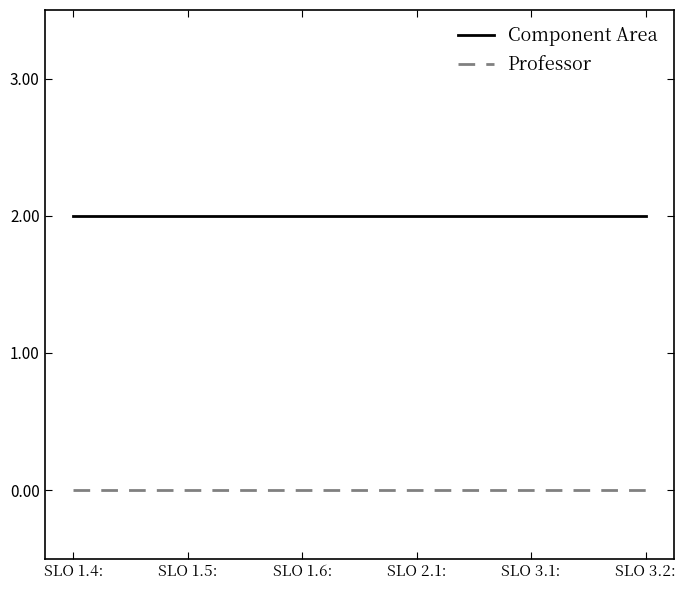

Is it true that Professor equals 0 at SLO 1.4:?

True